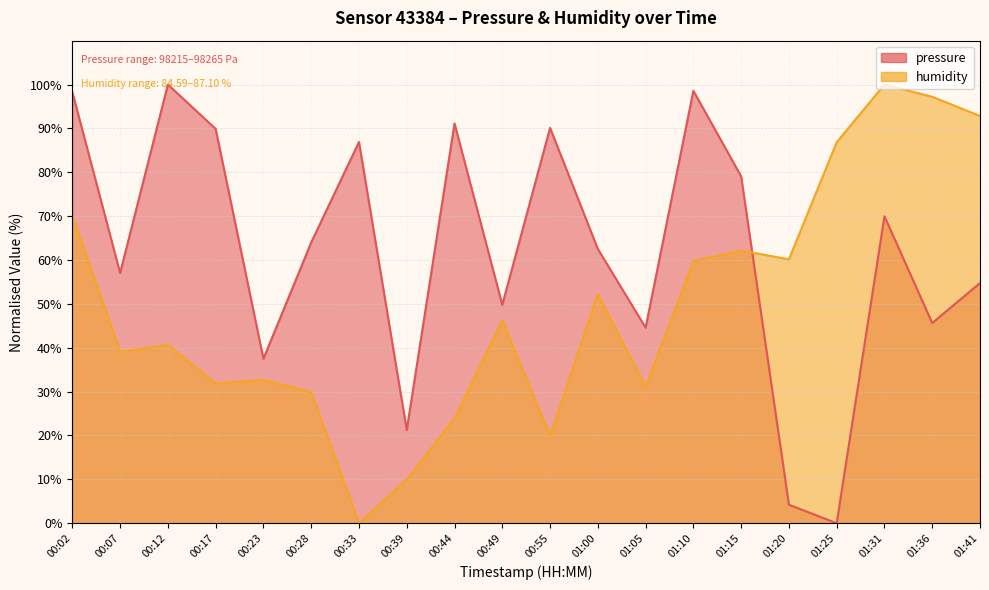

What is the average value of the pressure series?

62.3